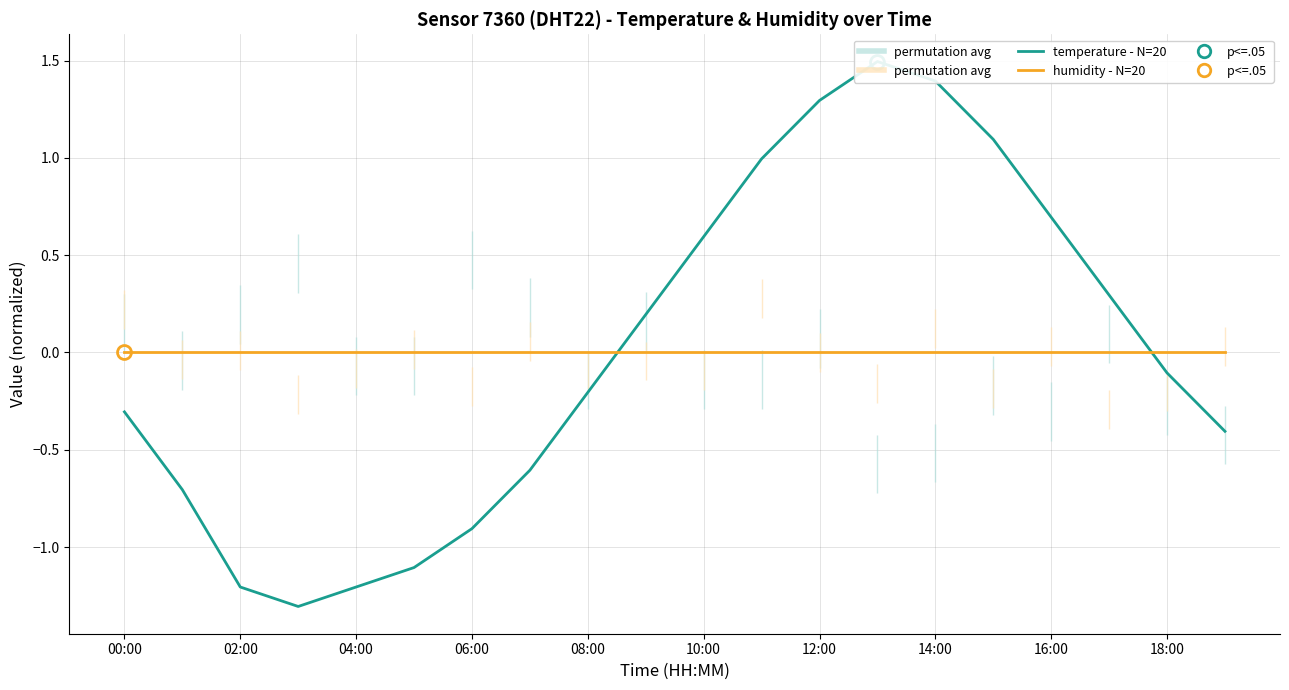

Between 06:00 and 08:00, which series saw the biggest shift?

temperature - N=20